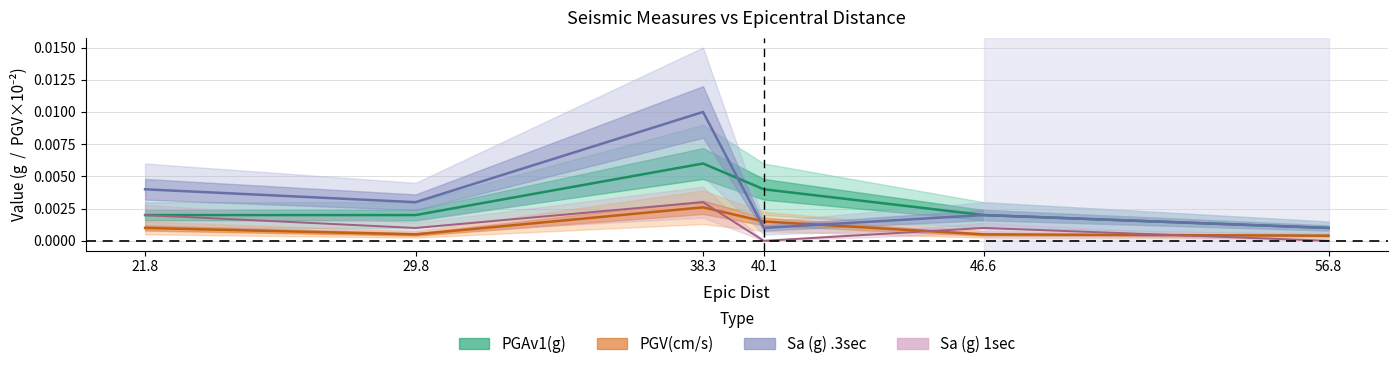

Reading left to right, transcribe all the data shown in this chart.

PGAv1(g): 21.8=0.0	29.8=0.0	38.3=0.0	40.1=0.0	46.6=0.0	56.8=0.0
PGV(cm/s): 21.8=0.0	29.8=0.0	38.3=0.0	40.1=0.0	46.6=0.0	56.8=0.0
Sa (g) .3sec: 21.8=0.0	29.8=0.0	38.3=0.0	40.1=0.0	46.6=0.0	56.8=0.0
Sa (g) 1sec: 21.8=0.0	29.8=0.0	38.3=0.0	40.1=0.0	46.6=0.0	56.8=0.0